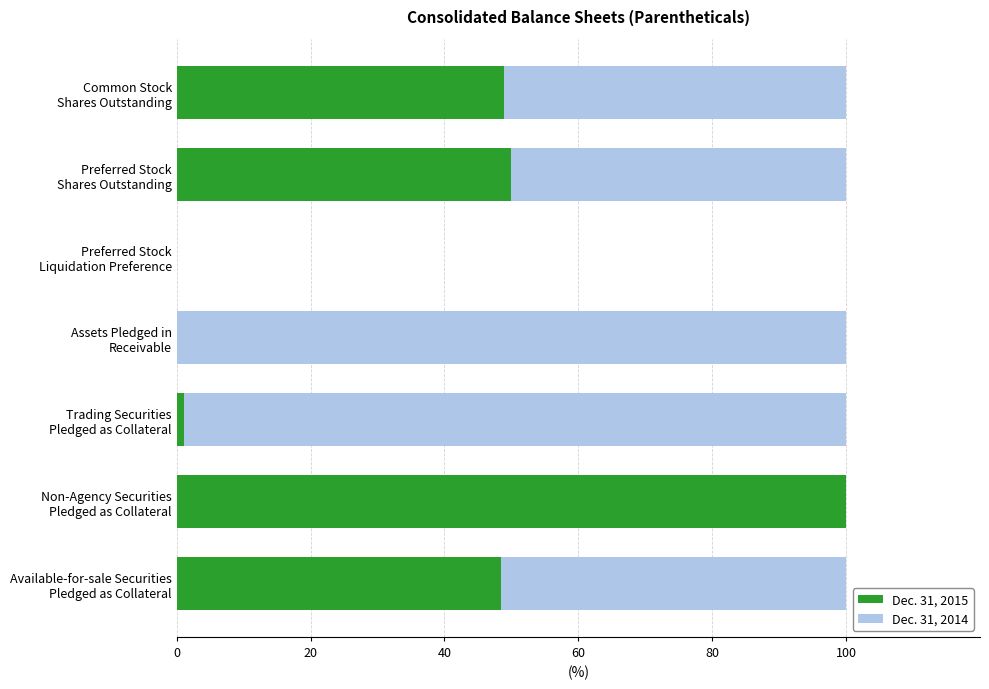

What is the maximum value for Dec. 31, 2015?

100.0